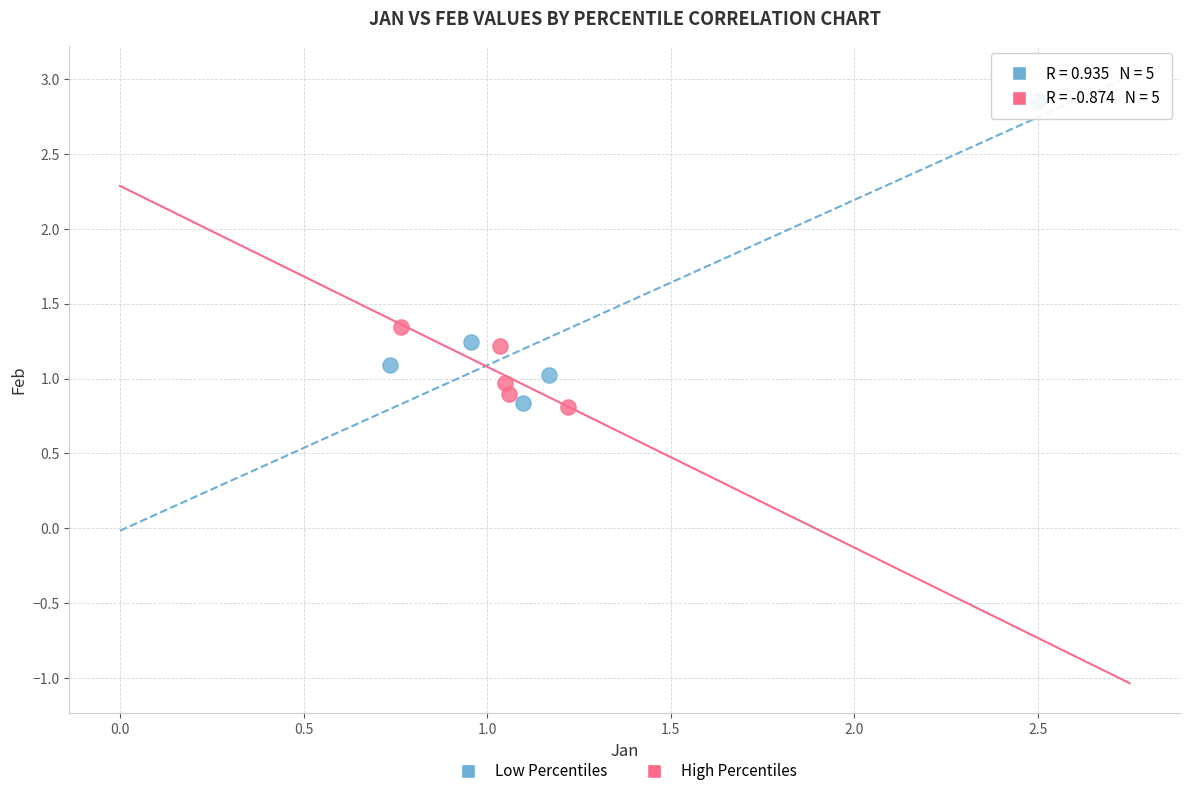

Which series reaches the maximum Y coordinate?

Low Percentiles